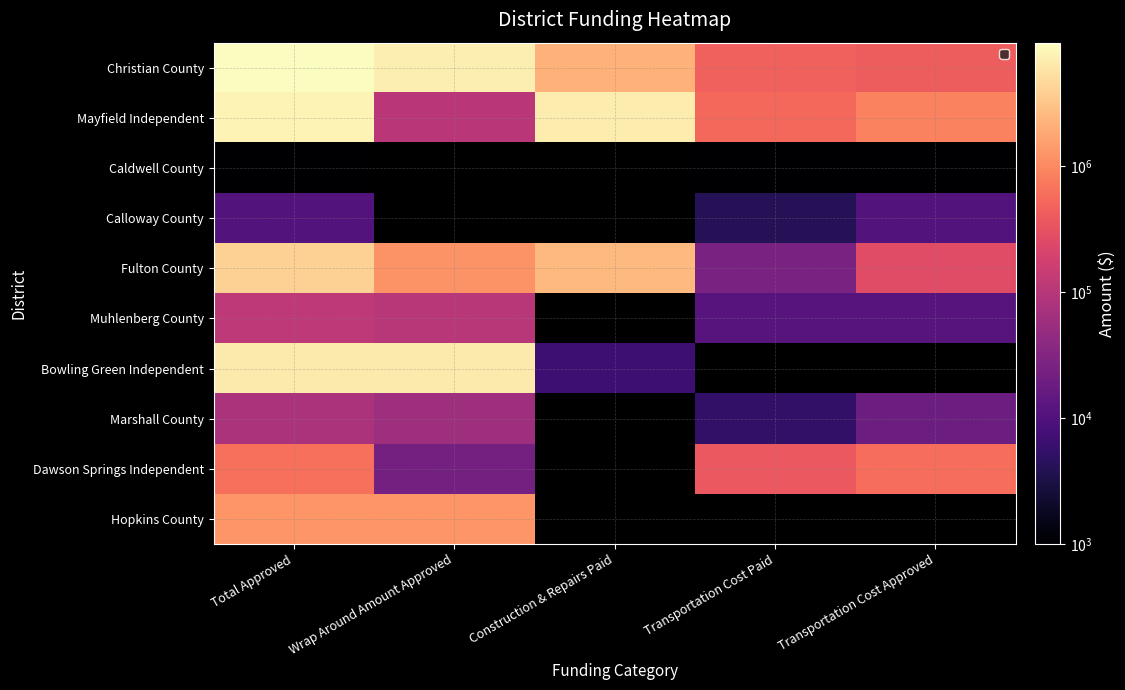

What is the difference between the maximum and minimum values in the Muhlenberg County series?

104098.7